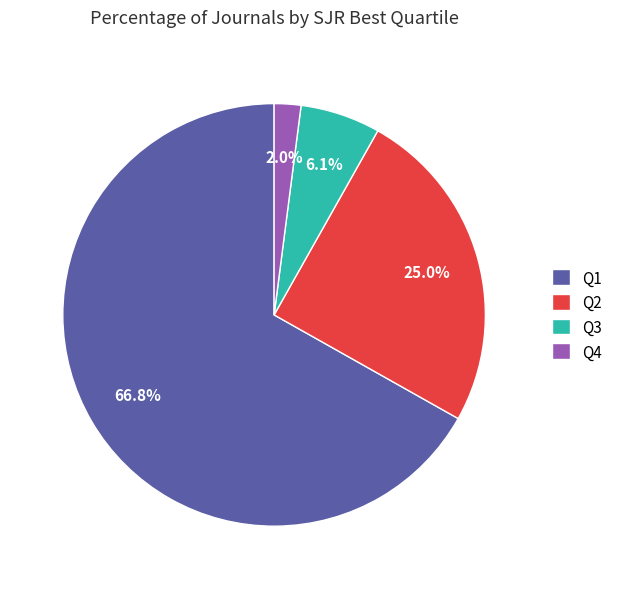

The Q1 slice represents 67% of the pie. True or false?

True